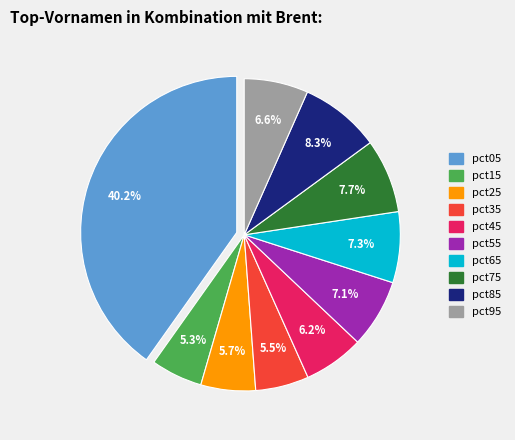

Which category has the biggest portion of the pie?

pct05